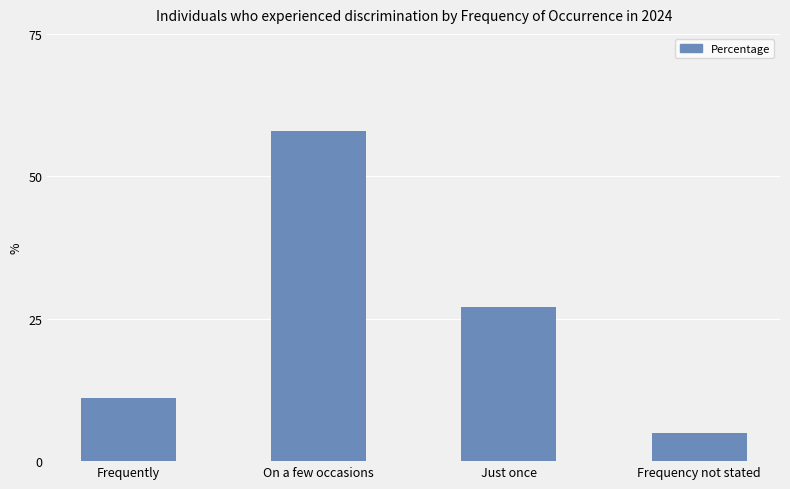

How many bars are there in total?

4